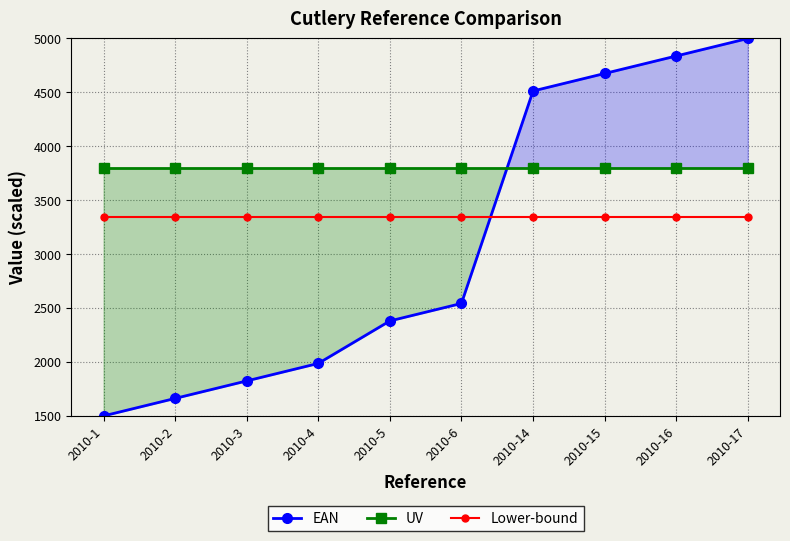

Between 2010-5 and 2010-3, which is larger?

2010-5